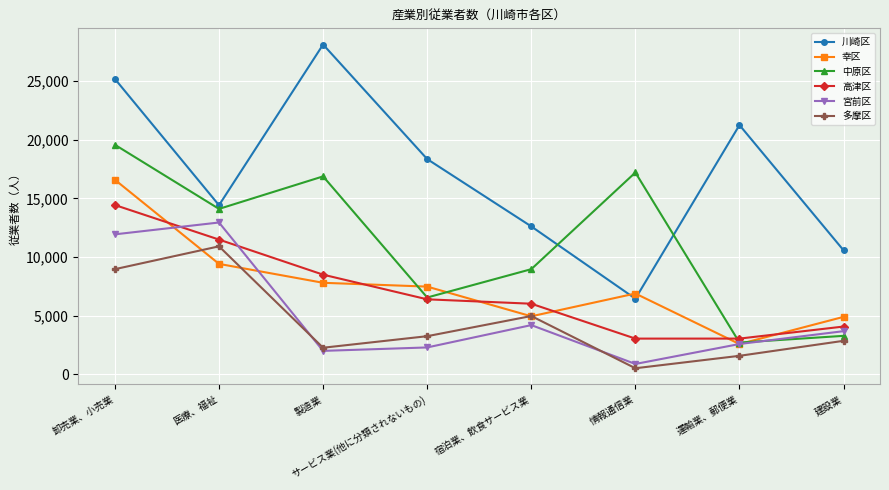

List the series in order of their peak value, highest first.

川崎区, 中原区, 幸区, 高津区, 宮前区, 多摩区